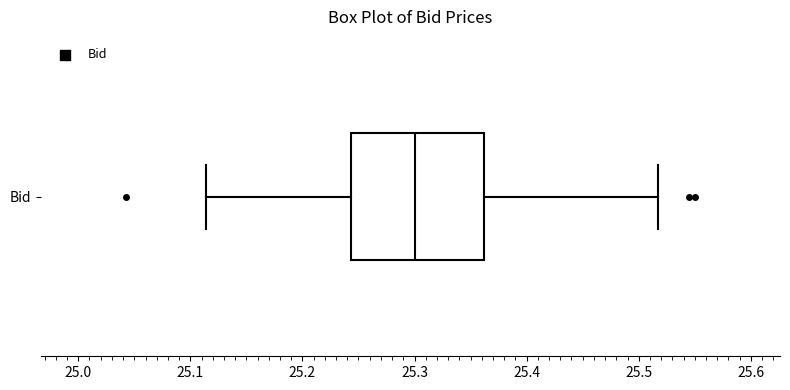

Where does the left whisker of the box for Bid end on the x-axis? The values are not printed on the chart, so give them approximately, as read against the axis.

25.11